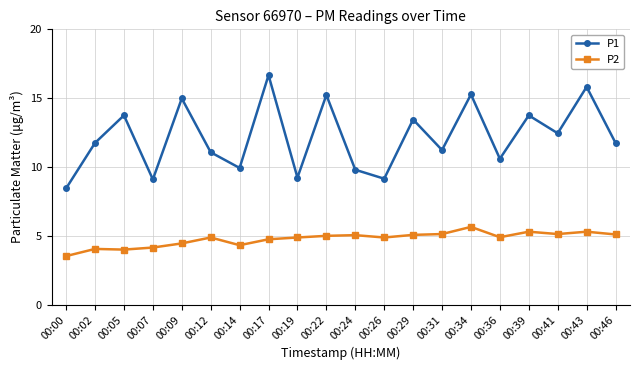

At which category does P1 reach its first local valley?

00:07